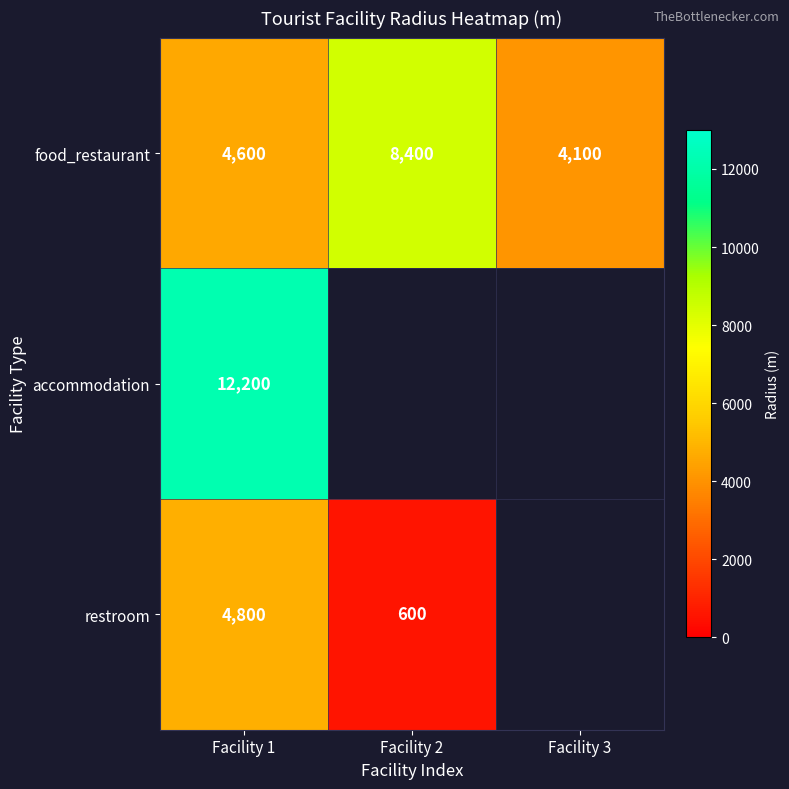

At Facility 1, list the series in order from largest to smallest.

accommodation, restroom, food_restaurant